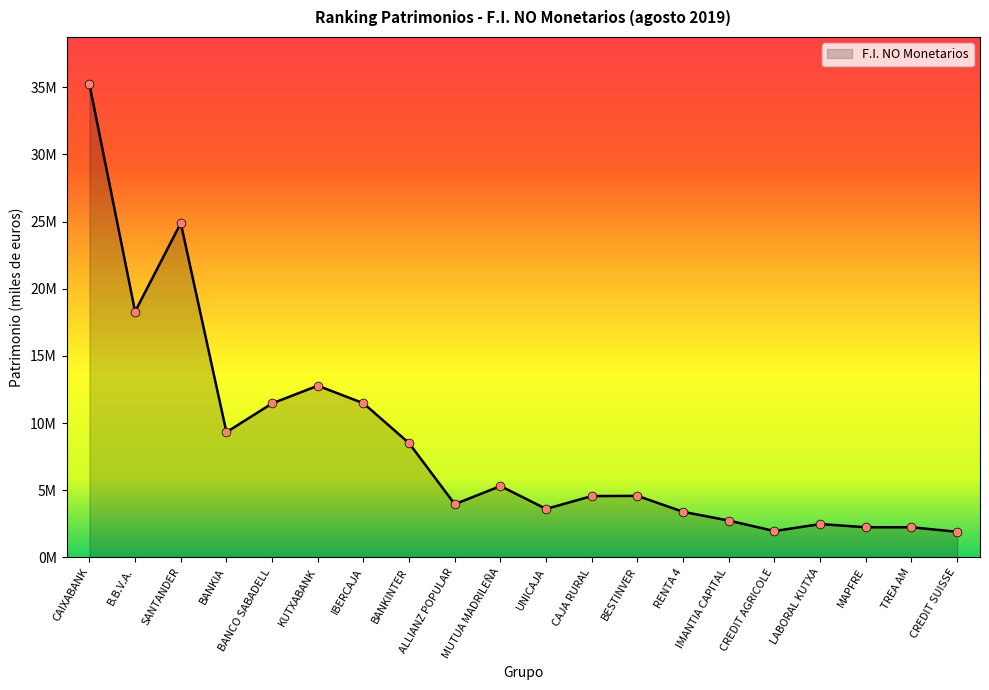

What is the change in value from BANKIA to BANCO SABADELL?

+2140970